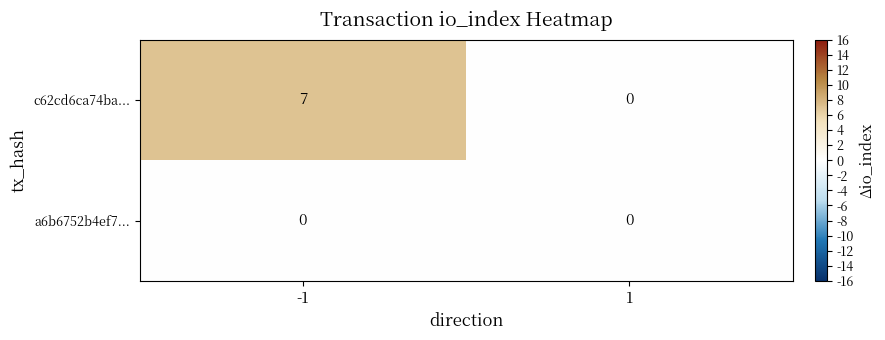

Which series has the largest total across all categories?

c62cd6ca74ba...